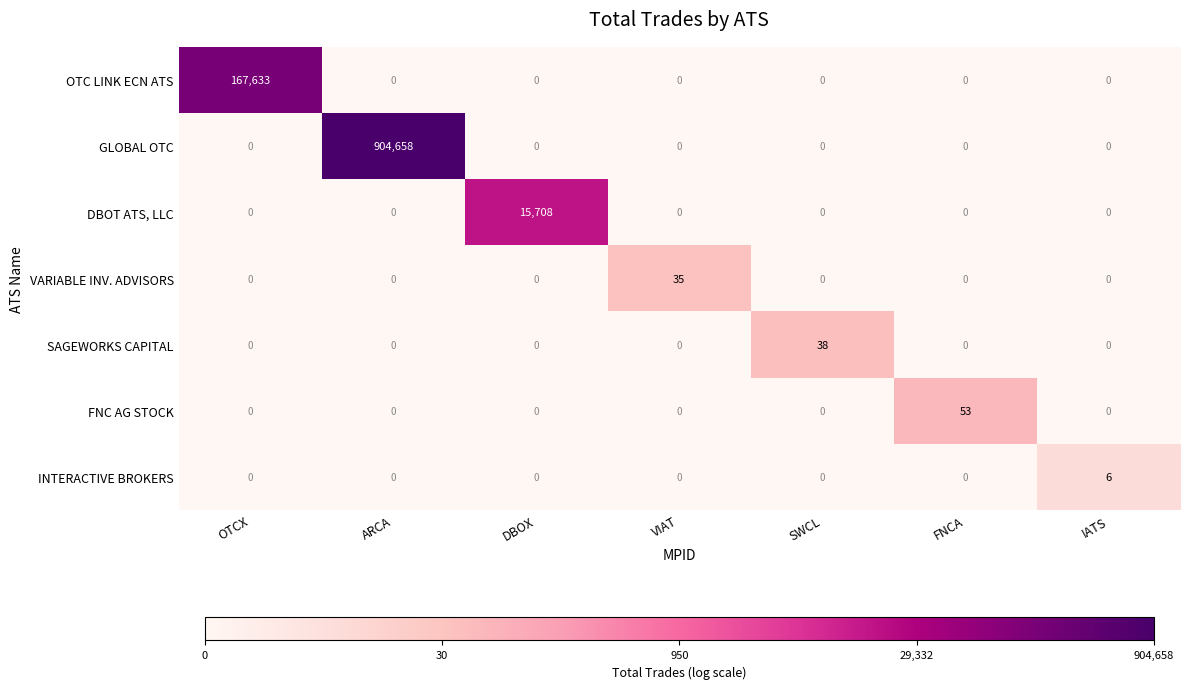

At which category does the chart reach its peak across all series?

ARCA